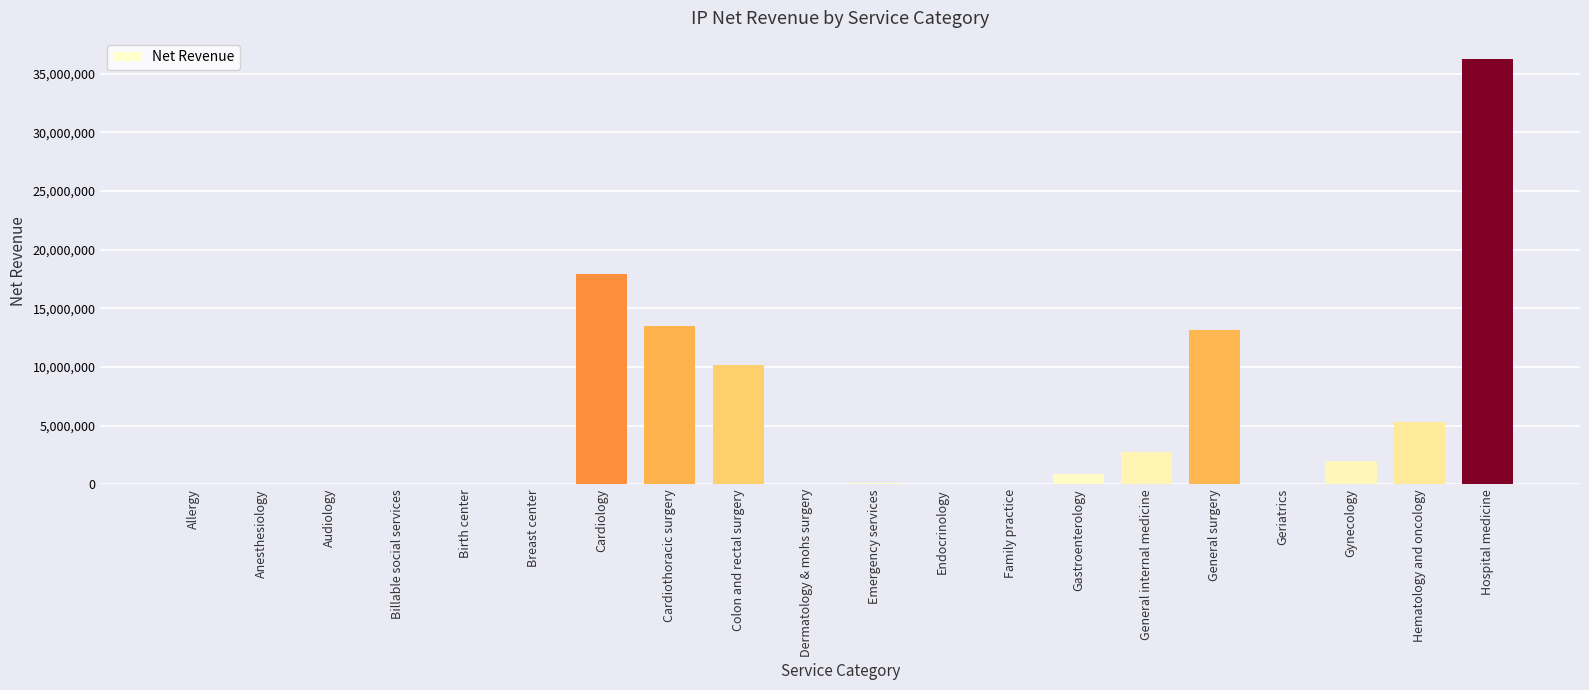

True or false: the data shows -11736903 at Anesthesiology.

False